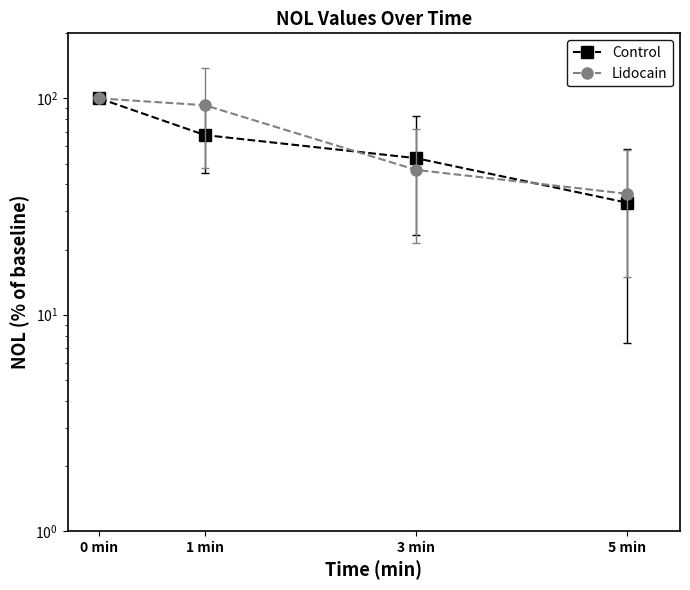

How many values in the Lidocain series exceed 93?

2